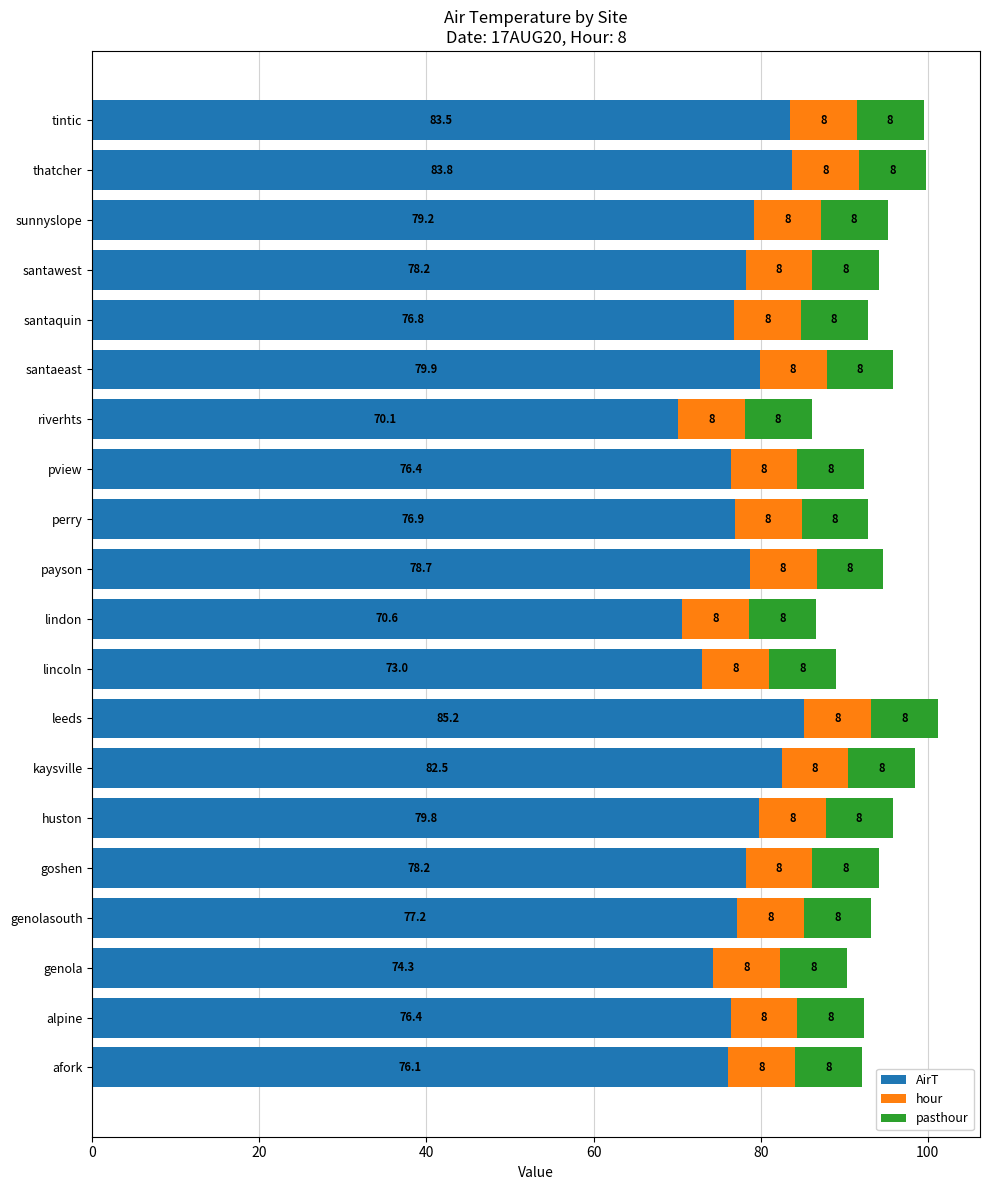

What is the approximate value of AirT at perry?

76.9